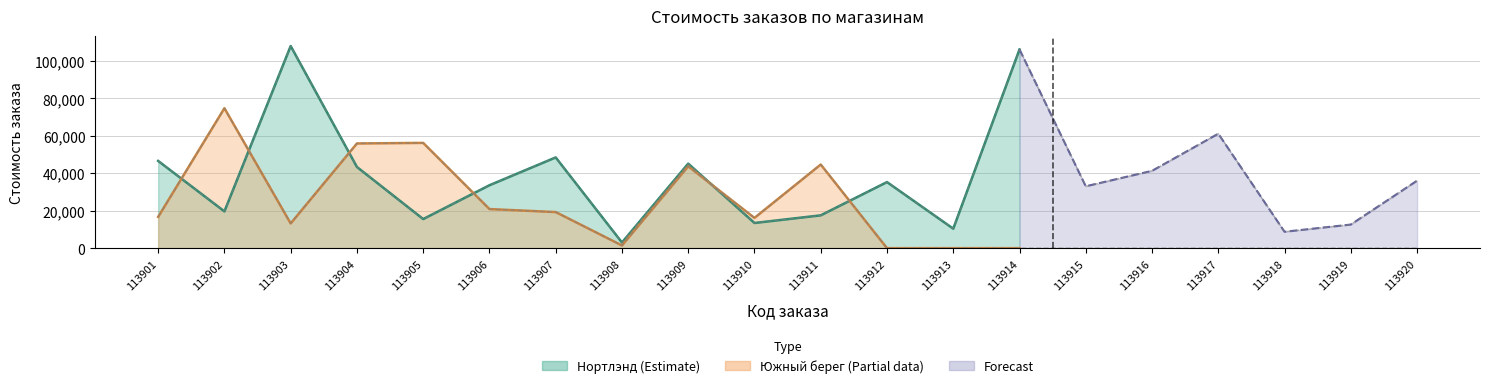

Is the value of Нортлэнд at 113907 greater than the value of Южный берег at 113916?

Yes